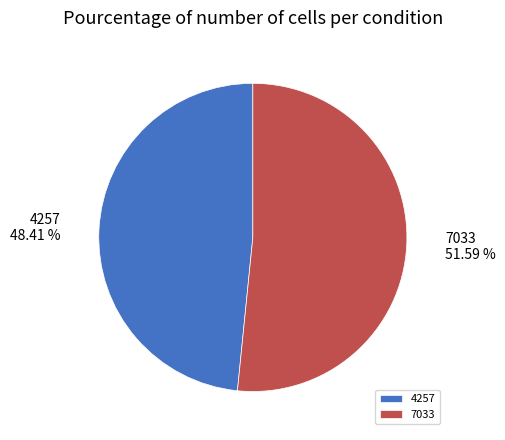

How many segments does this pie chart have?

2